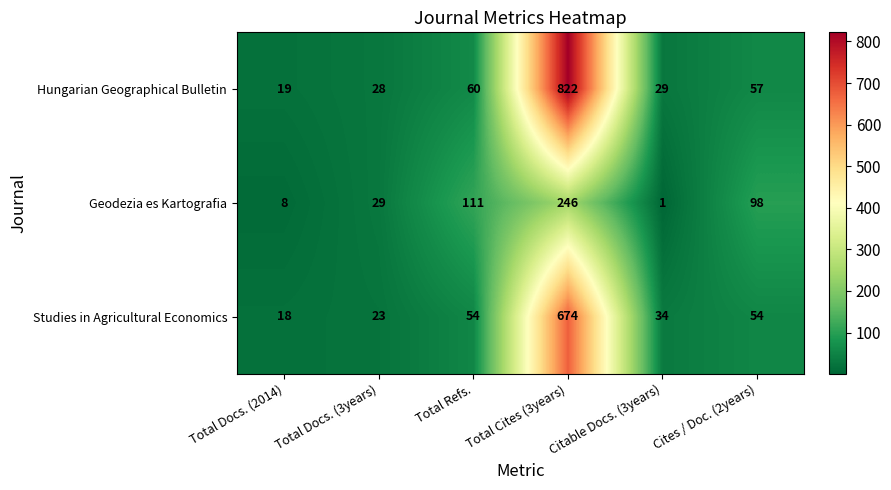

At which category is the sum across all series the highest?

Total Cites (3years)